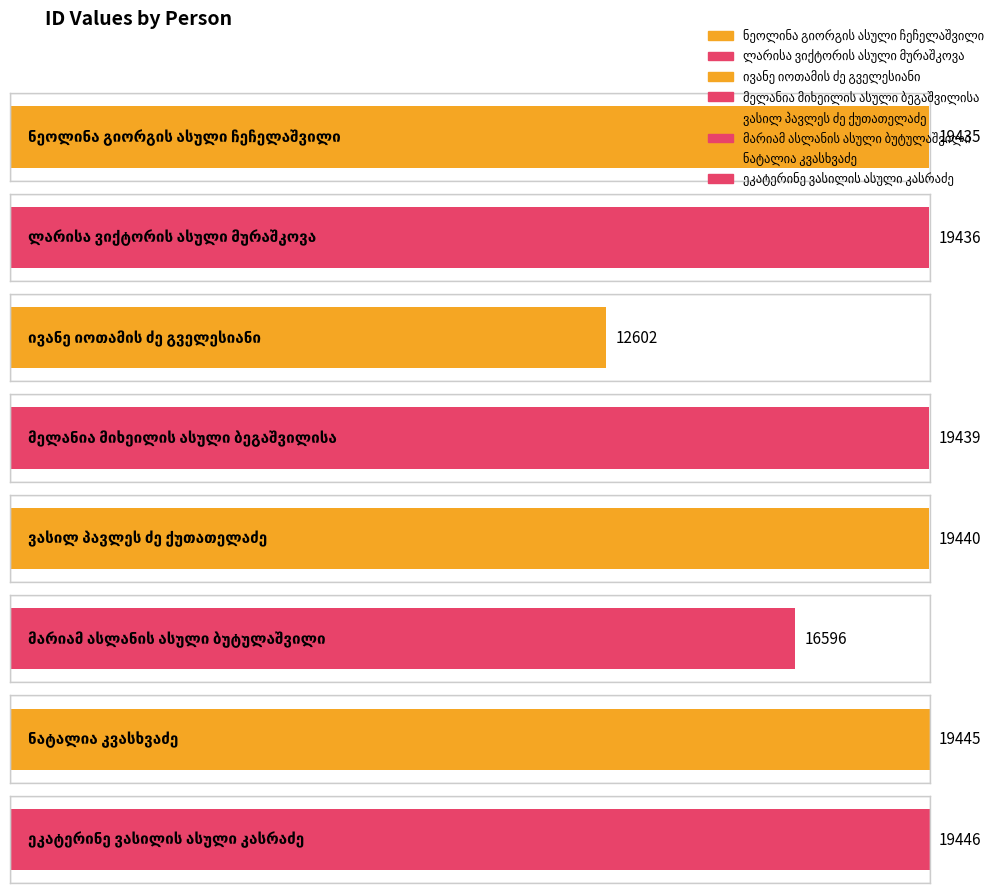

Reading left to right, list all the values displayed in this chart.

19435	19436	12602	19439	19440	16596	19445	19446